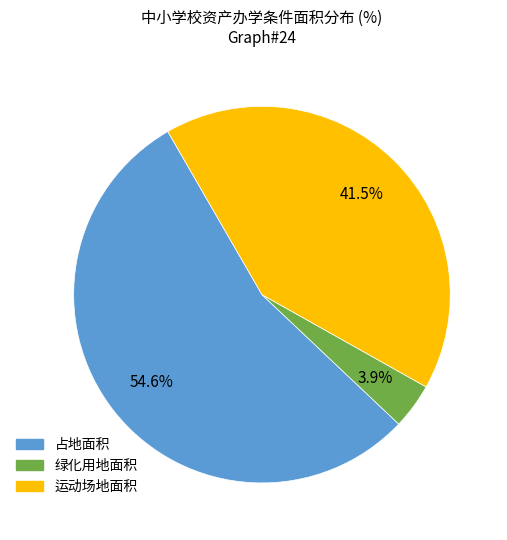

Rank the categories by value from lowest to highest.

绿化用地面积, 运动场地面积, 占地面积